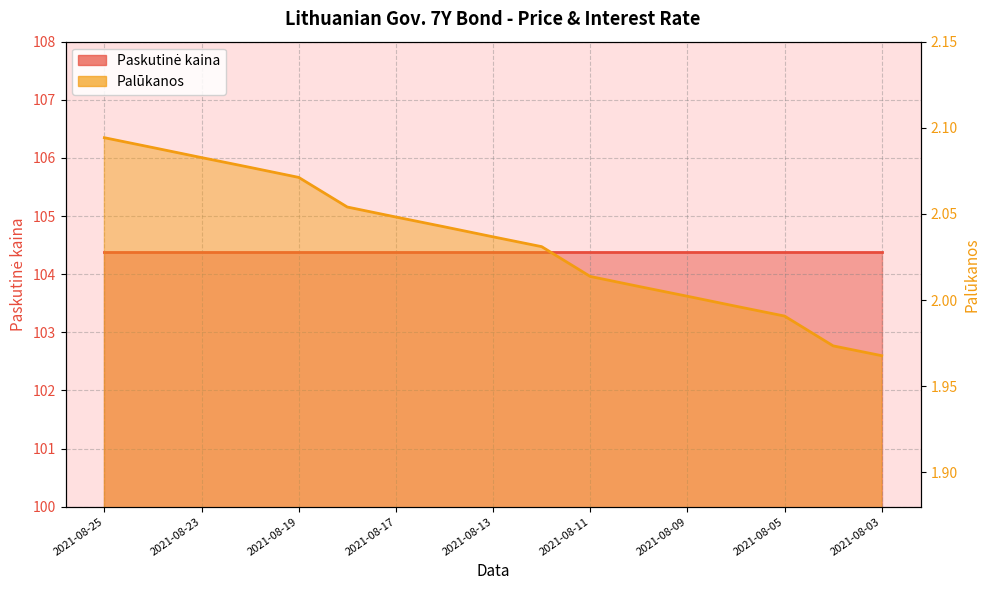

Reading left to right, list all the values displayed in this chart.

2.1	2.1	2.1	2.1	2.1	2.1	2.0	2.0	2.0	2.0	2.0	2.0	2.0	2.0	2.0	2.0	2.0